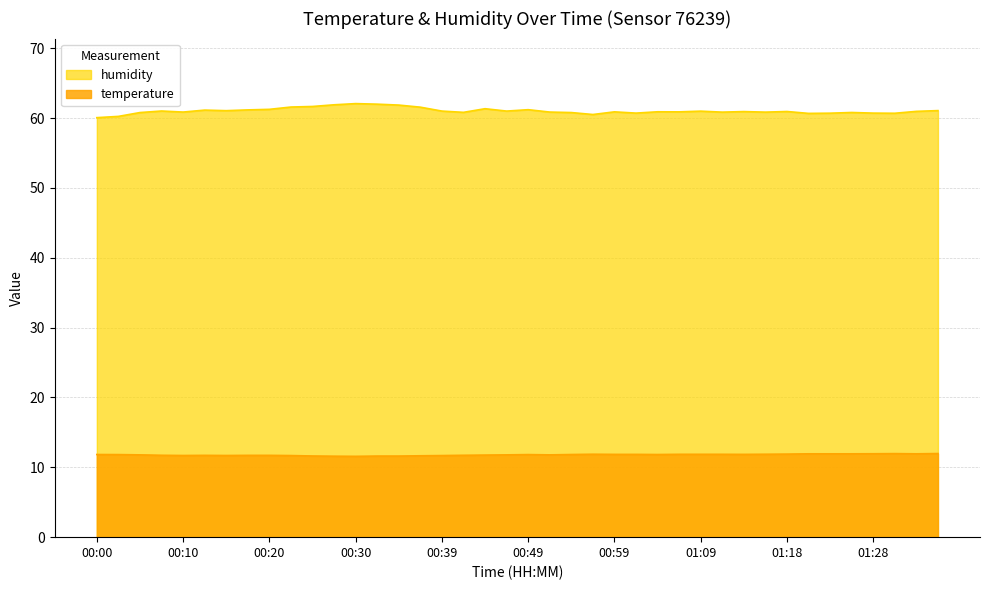

Reading left to right, extract all data points from this chart.

temperature: 11.8	11.8	11.8	11.7	11.7	11.7	11.7	11.7	11.7	11.7	11.6	11.6	11.6	11.6	11.6	11.7	11.7	11.7	11.8	11.8	11.8	11.8	11.8	11.9	11.8	11.8	11.8	11.9	11.9	11.9	11.8	11.9	11.9	11.9	11.9	11.9	11.9	12.0	11.9	12.0
humidity: 60.0	60.2	60.8	61.0	60.9	61.1	61.0	61.2	61.2	61.6	61.6	61.9	62.1	62.0	61.9	61.5	61.0	60.8	61.3	61.0	61.2	60.9	60.8	60.5	60.9	60.7	60.9	60.9	61.0	60.8	60.9	60.8	60.9	60.7	60.7	60.8	60.7	60.7	61.0	61.1